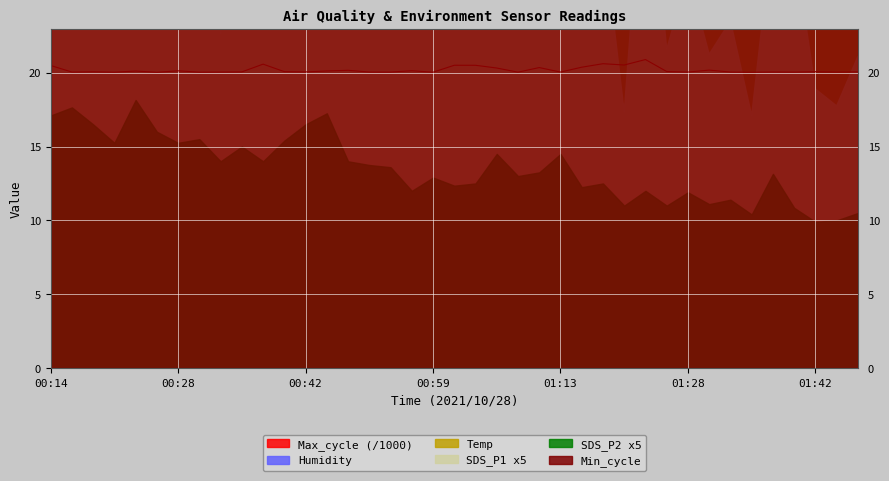

The value of Temp at 00:40 is 13.5. True or false?

False